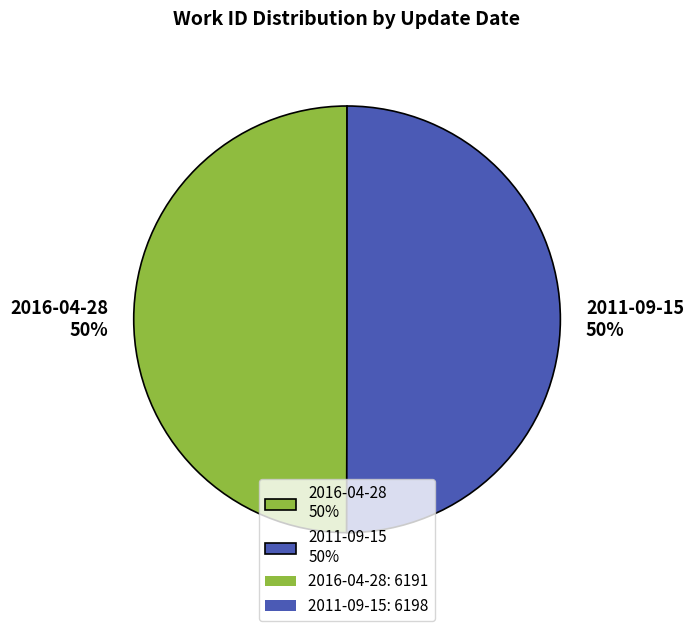

Do 2011-09-15 50% and 2016-04-28 50% together represent more than half of the pie?

Yes